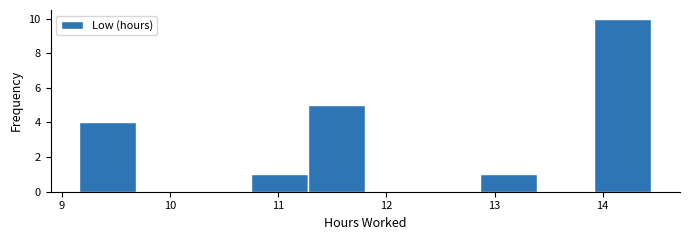

How tall is the bar that spans 10.7 to 11.3 on the x-axis? Neither the bar edges nor the heights are printed on the chart, so give them approximately, as read against the axes.

1